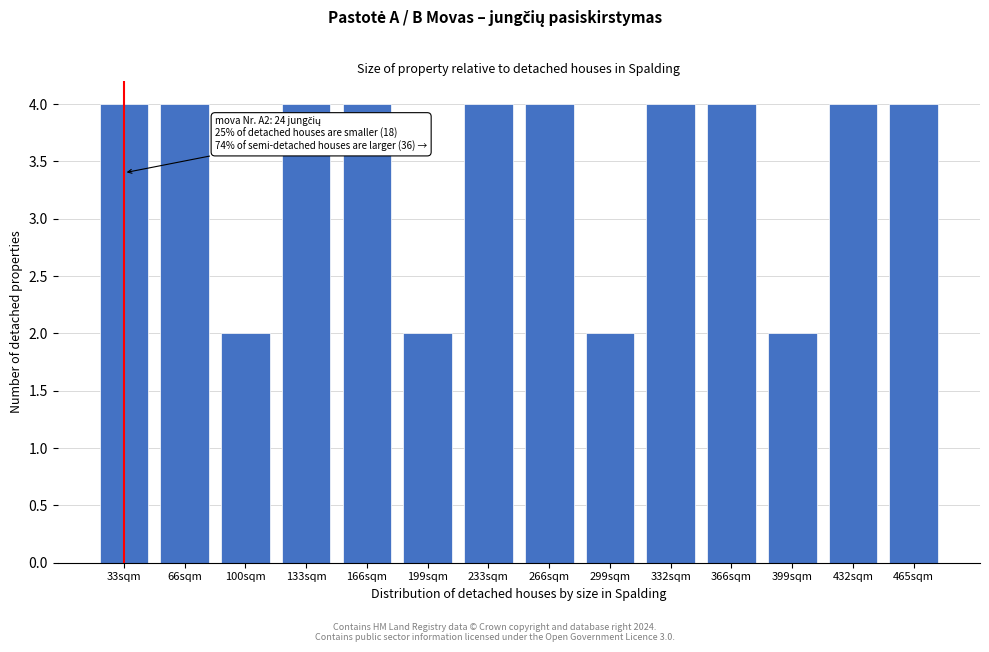

Reading right to left, transcribe all the data shown in this chart.

4	4	2	4	4	2	4	4	2	4	4	2	4	4